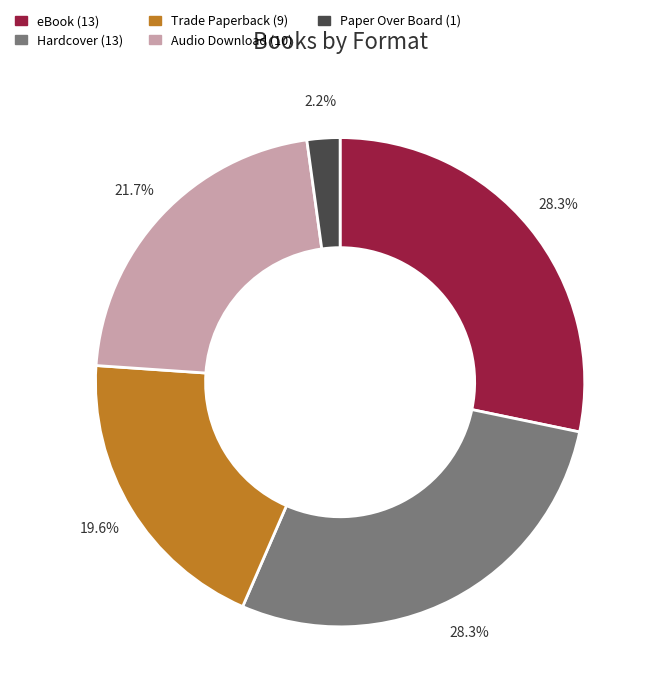

What is the total percentage of Audio Download and eBook?

50.0%